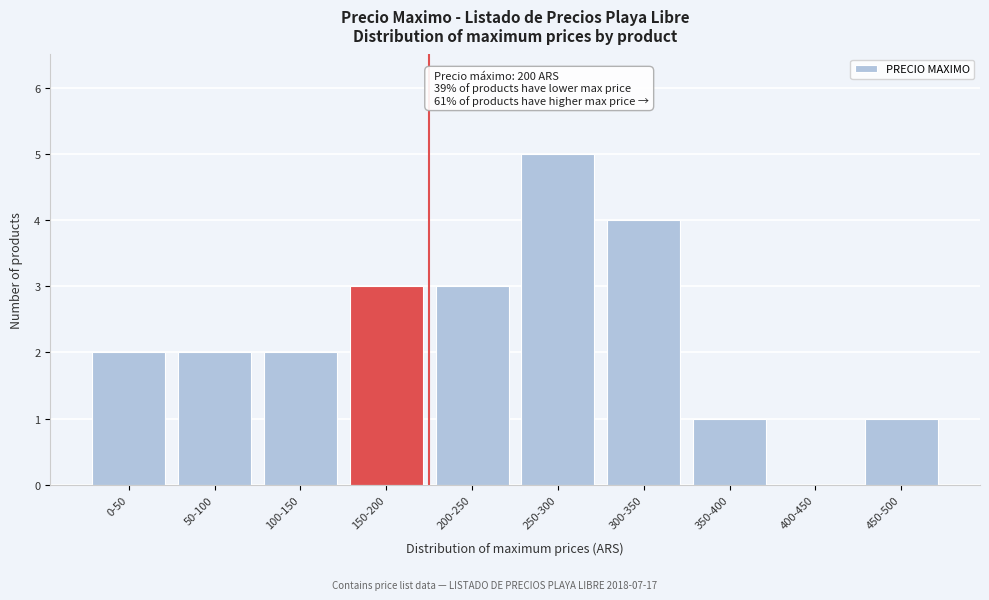

Reading right to left, transcribe all the data shown in this chart.

450-500=1	400-450=0	350-400=1	300-350=4	250-300=5	200-250=3	150-200=3	100-150=2	50-100=2	0-50=2